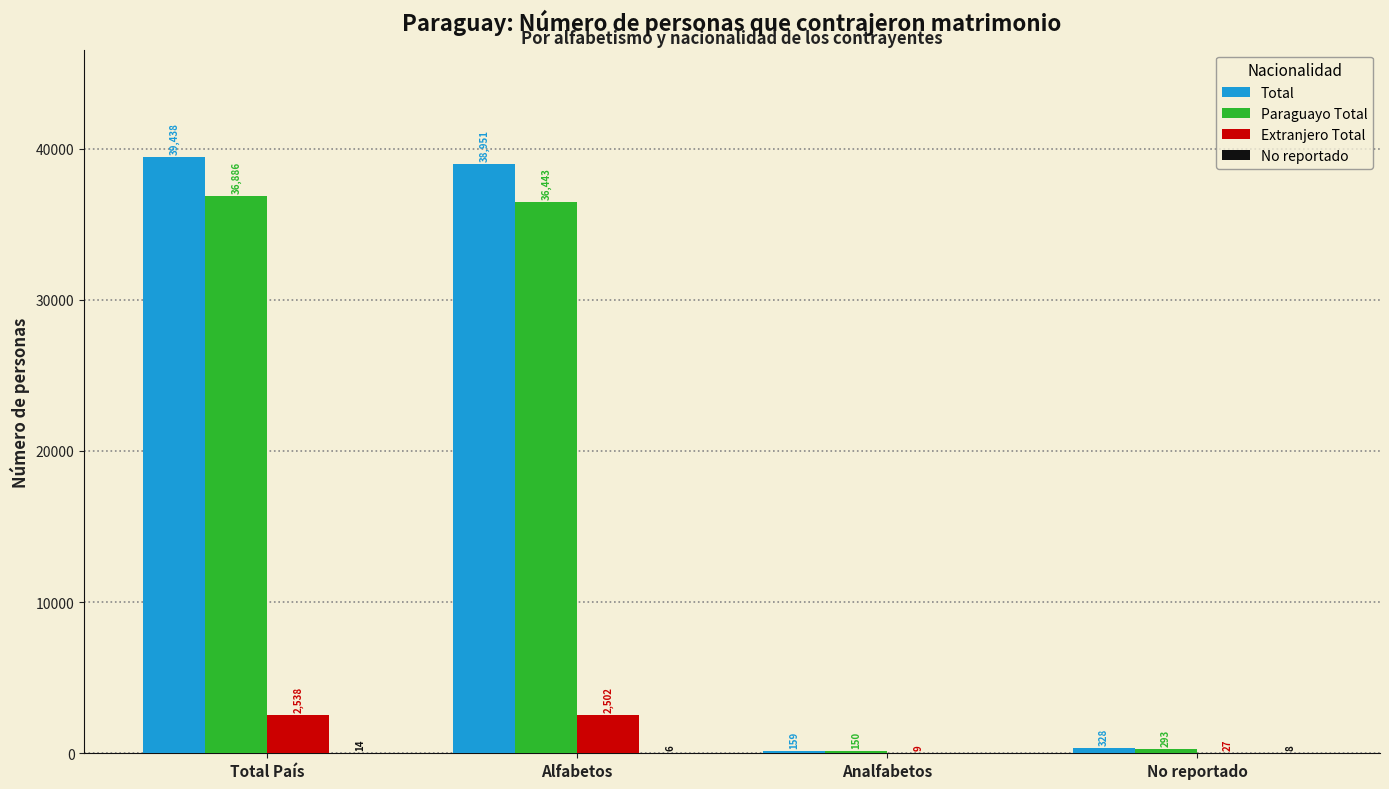

What is the sum of all Paraguayo Total values?

73772